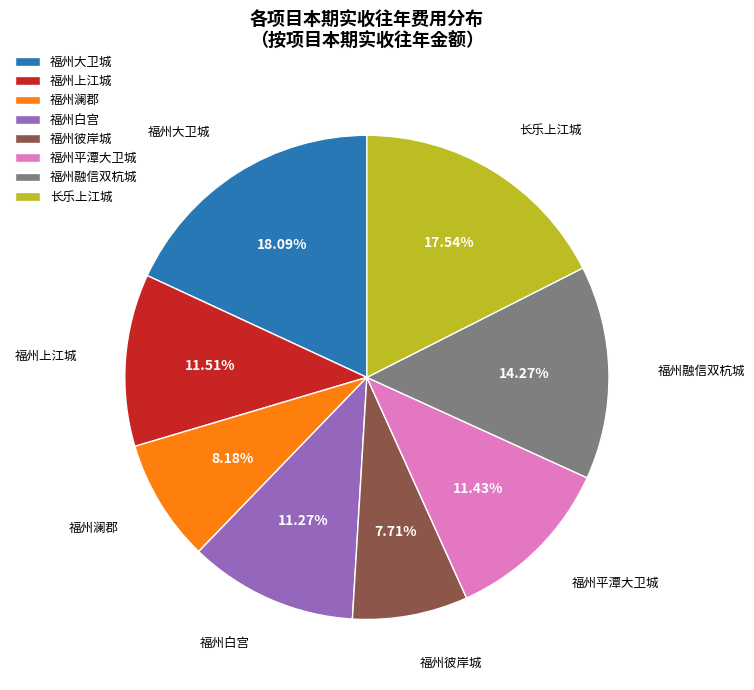

Count the number of slices in the pie.

8